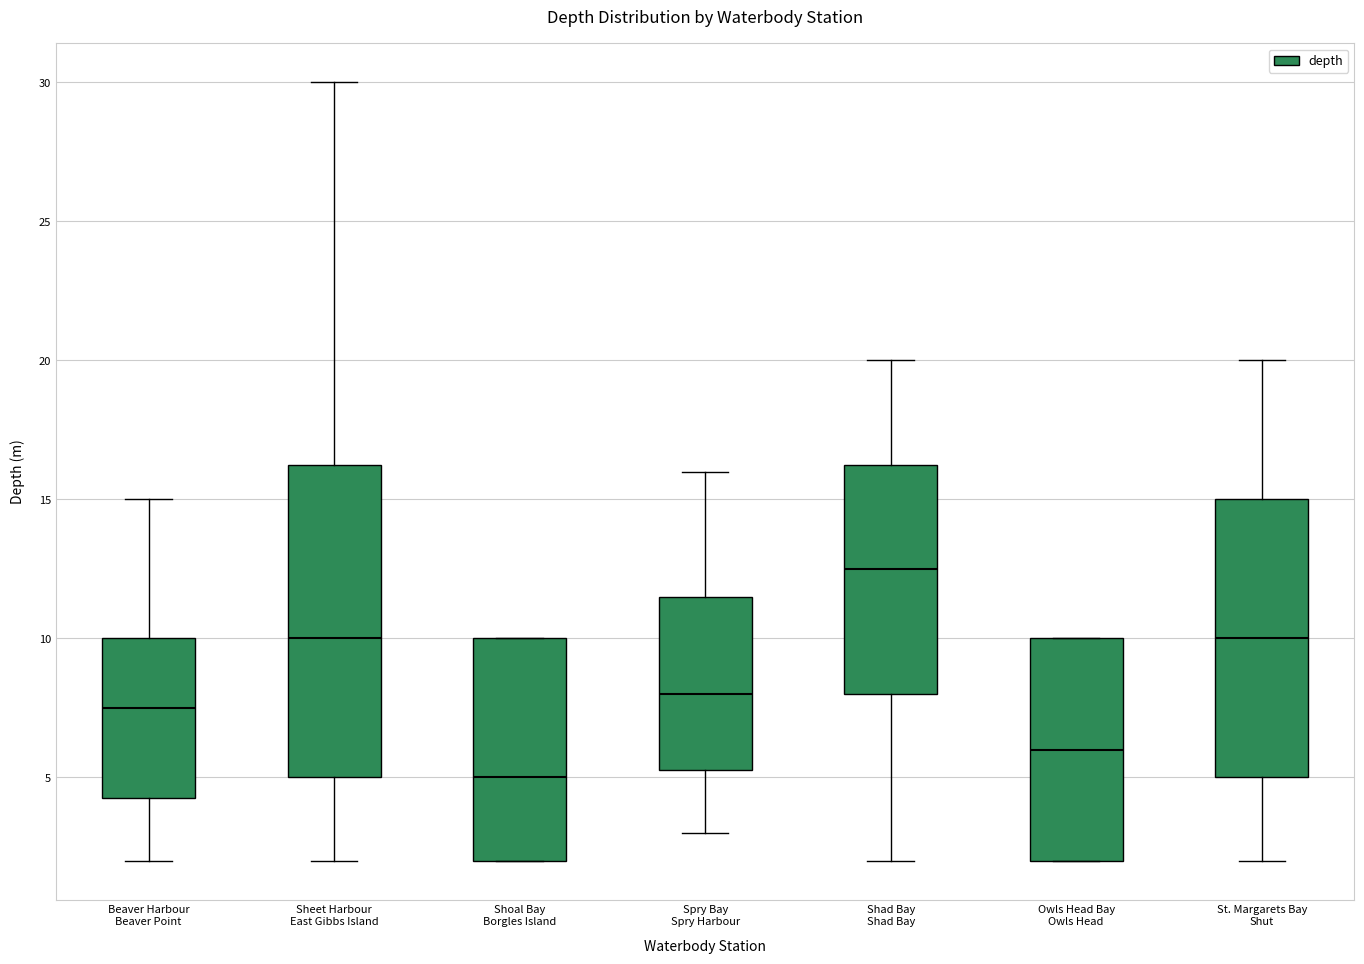

Where is the upper edge of the box for Shoal Bay Borgles Island on the y-axis? The values are not printed on the chart, so give them approximately, as read against the axis.

10.0